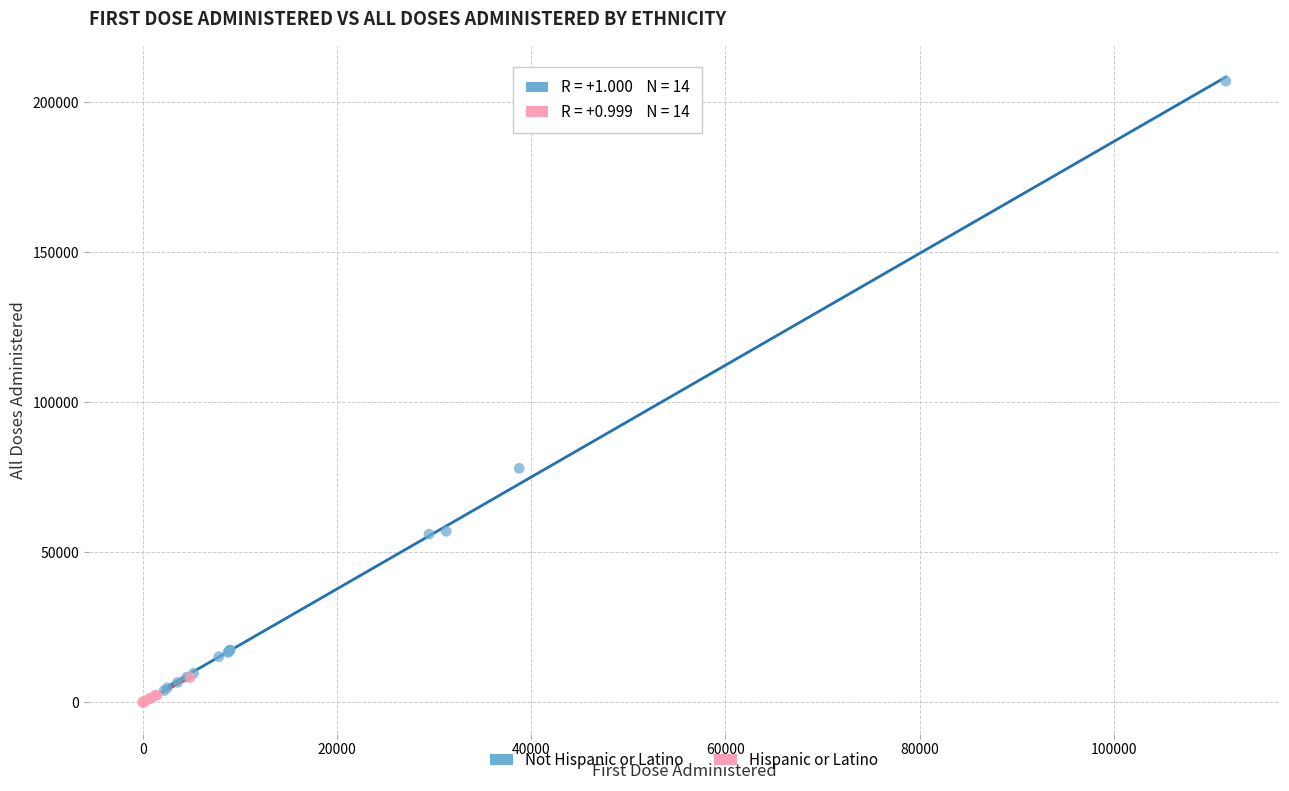

Which series has the widest spread of Y values?

Not Hispanic or Latino